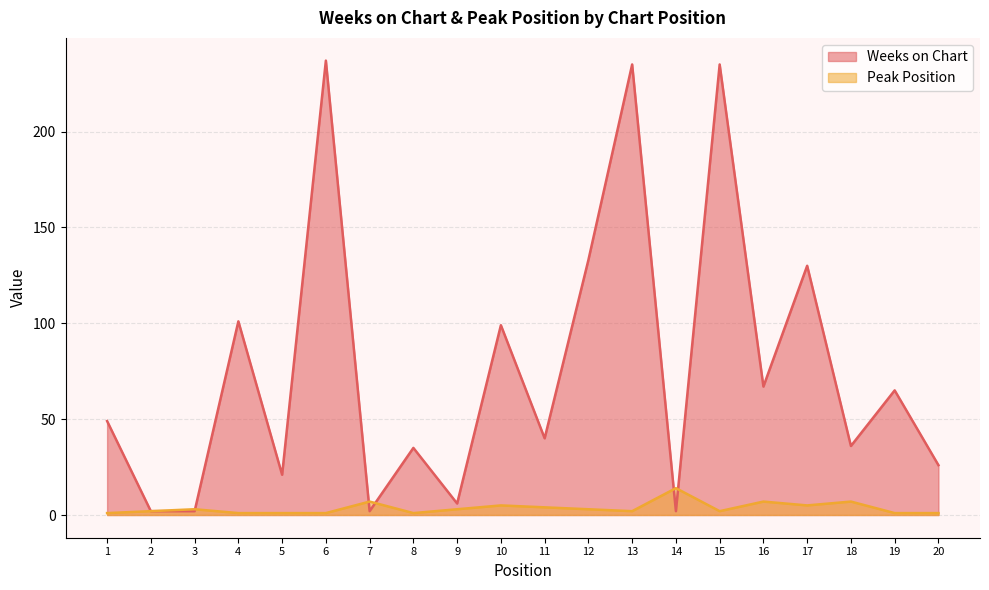

Which series changed the most between 4 and 19?

Weeks on Chart